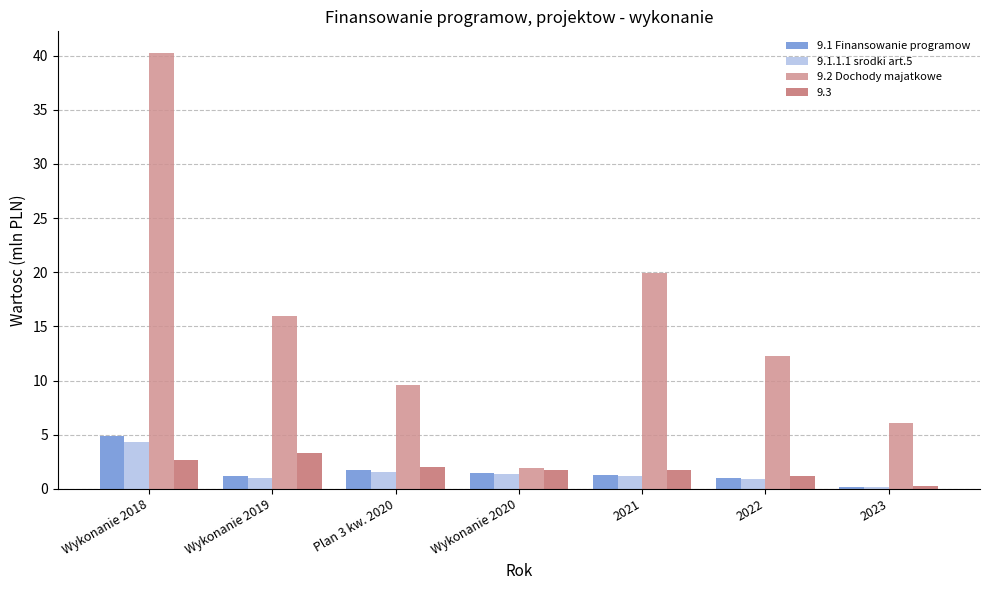

True or false: 9.1 Finansowanie programow has a value of 1.2 at Wykonanie 2019.

True